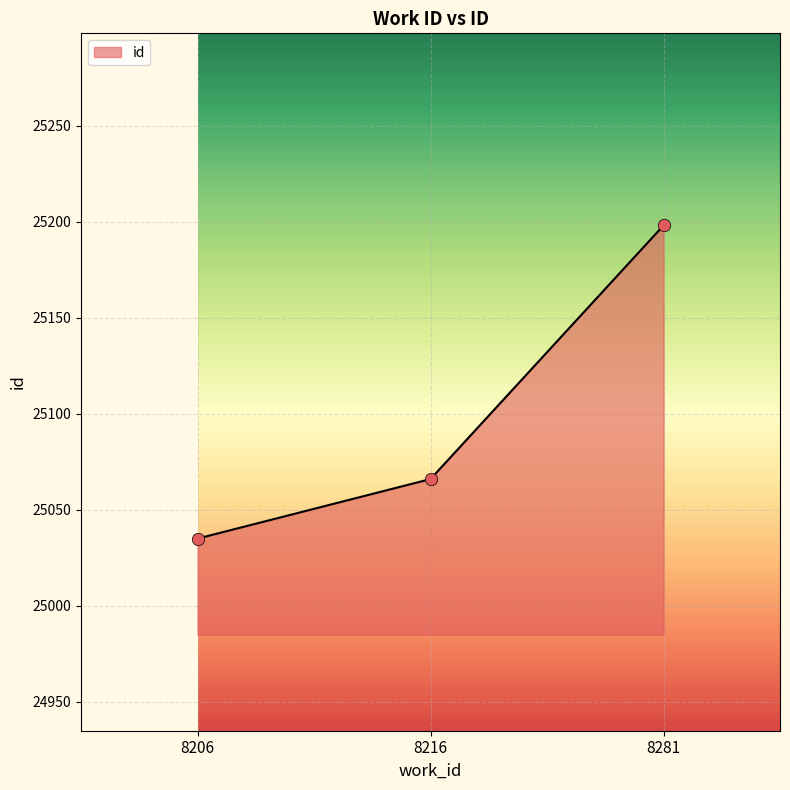

What is the ratio of the value at 8206 to the value at 8216?

1.0